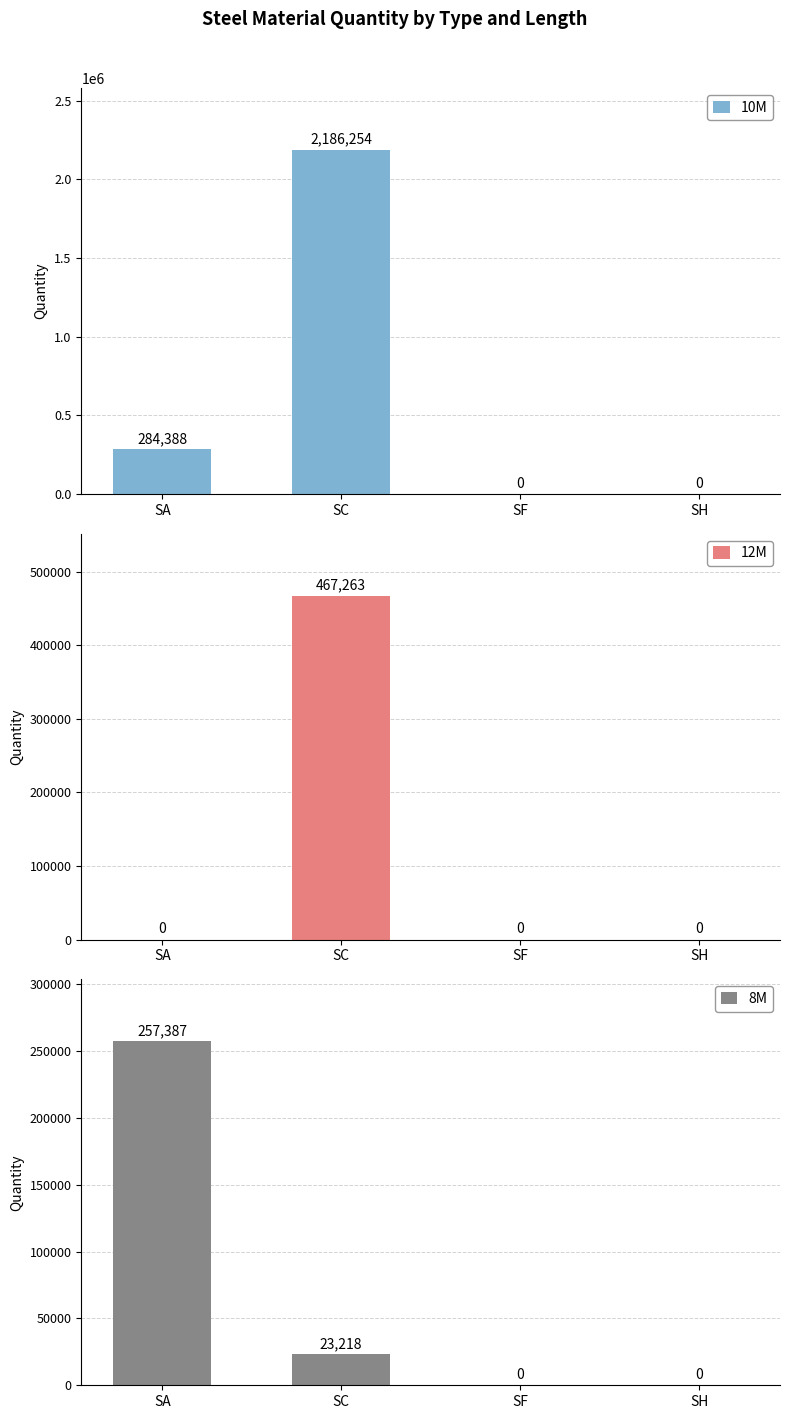

What is the maximum value shown in the chart?

2186254